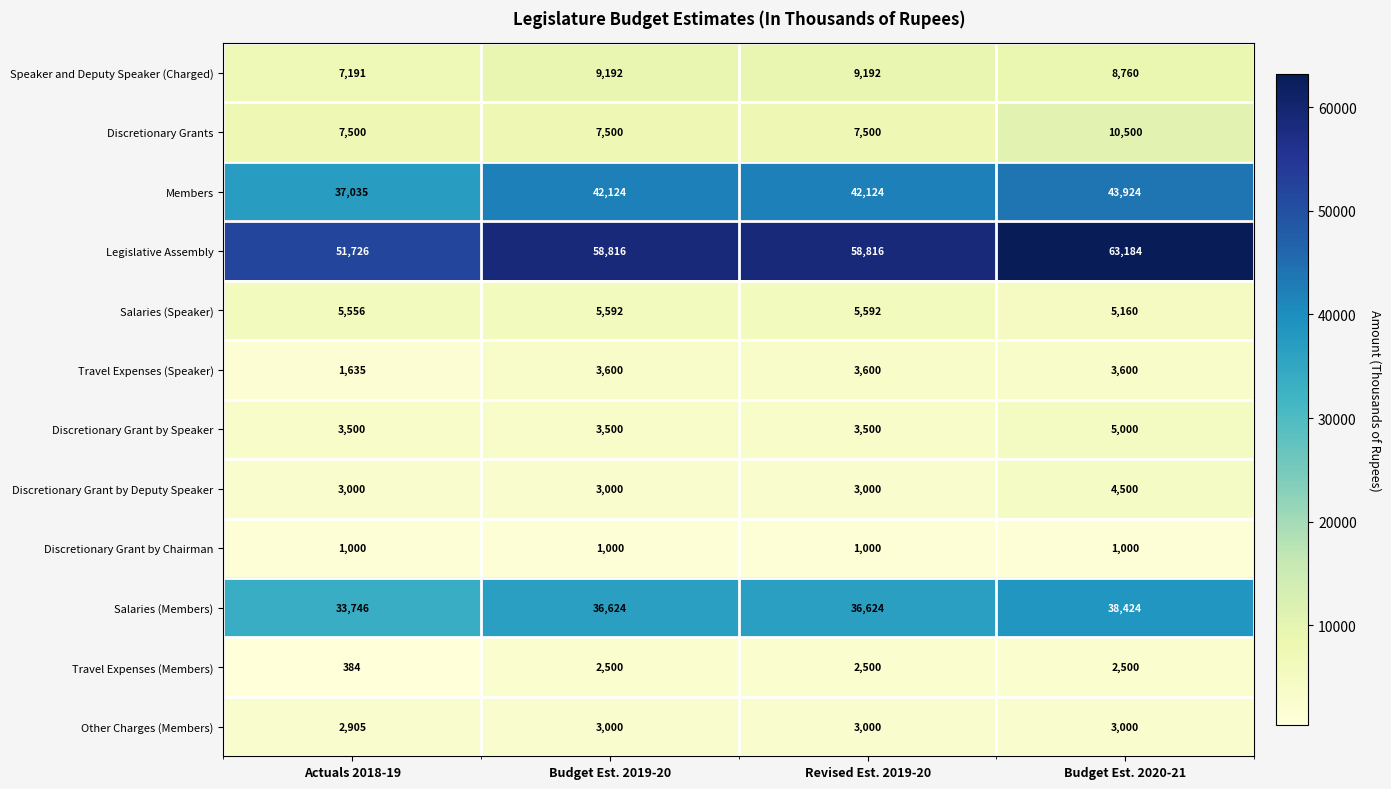

The Salaries (Speaker) series shows 1403 at Budget Est. 2019-20. True or false?

False